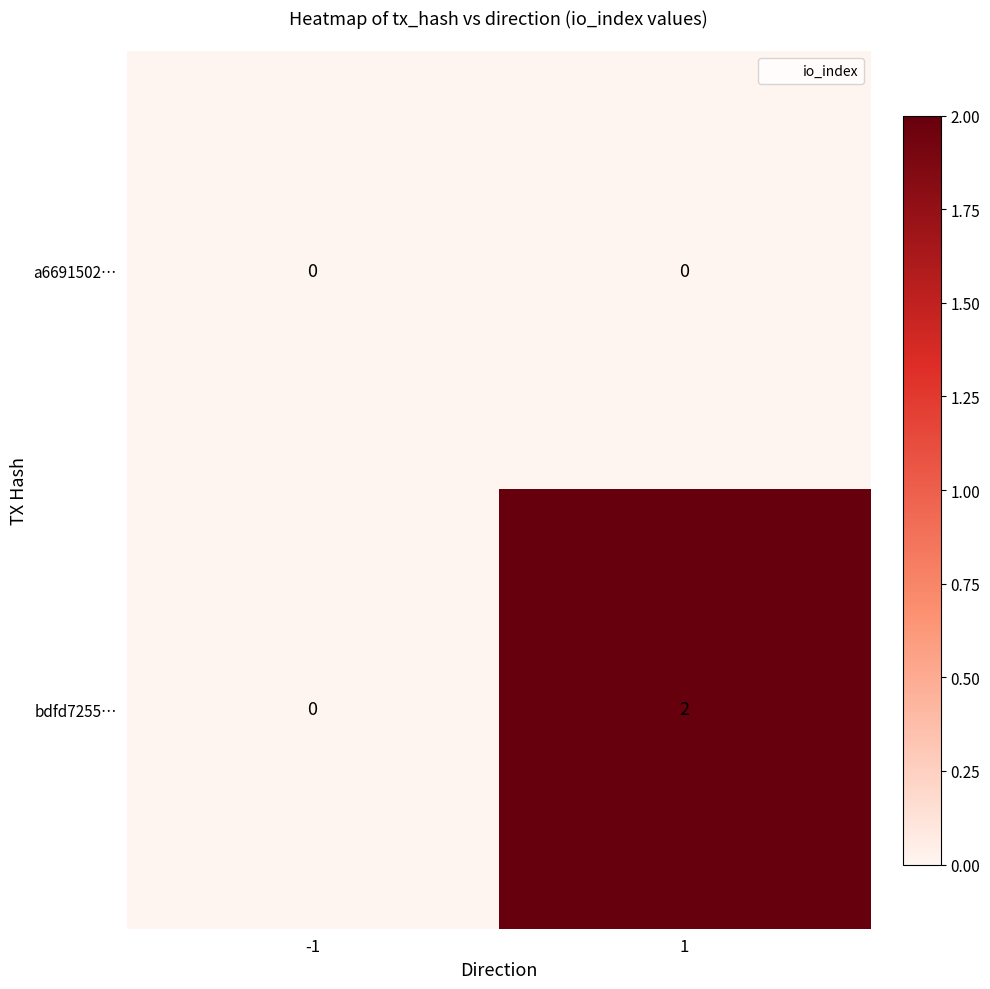

True or false: bdfd7255… has a value of 0 at -1.

True